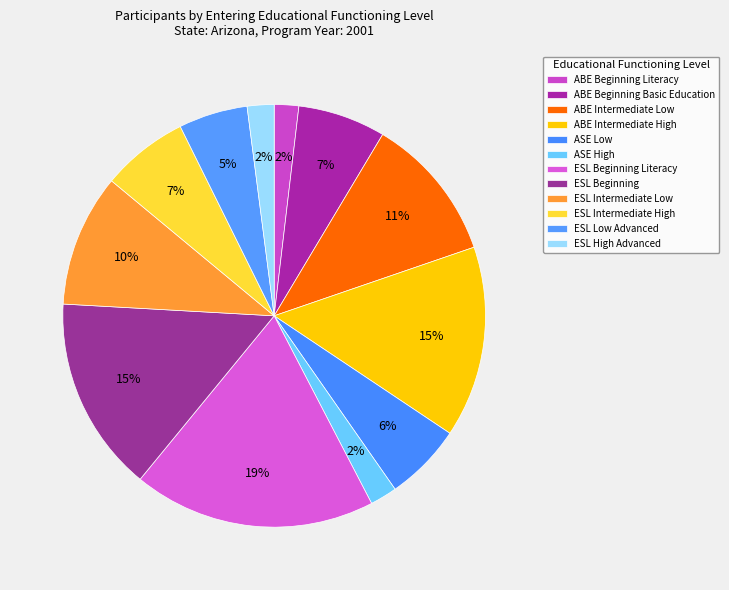

Count the number of slices in the pie.

12